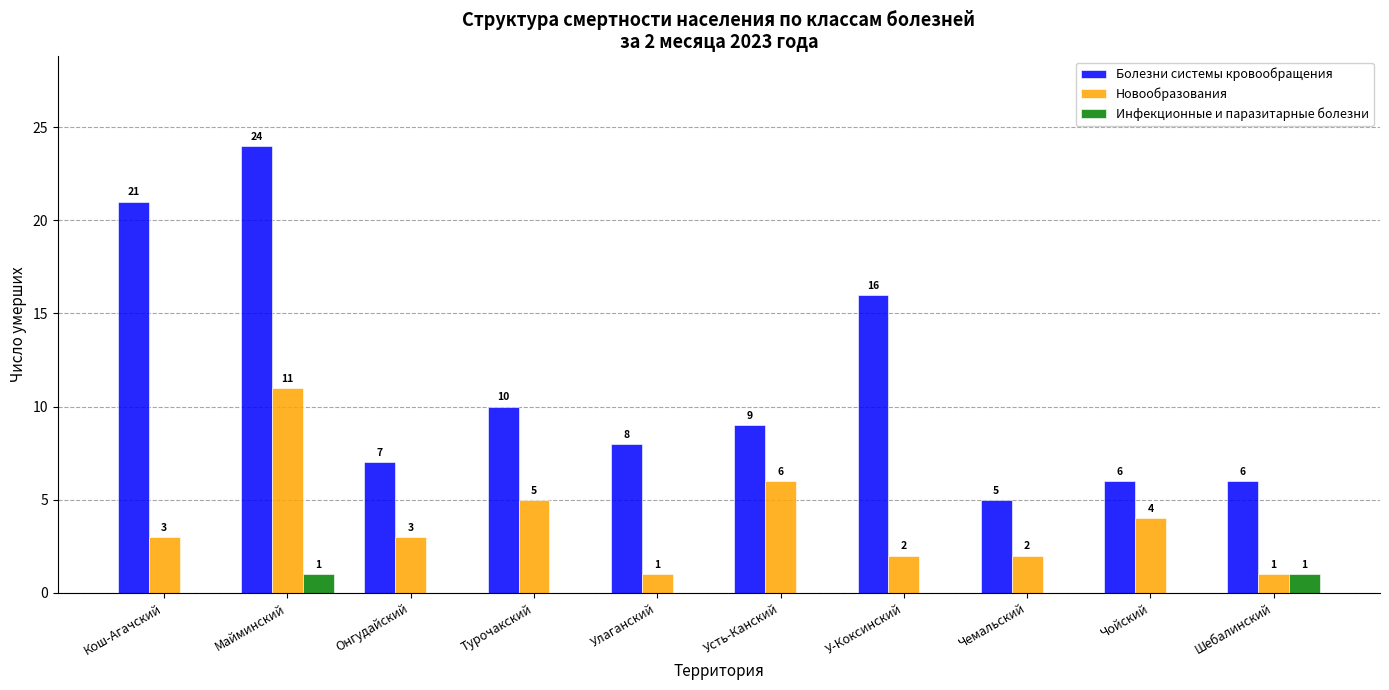

Which category has the highest value in the Новообразования series?

Майминский